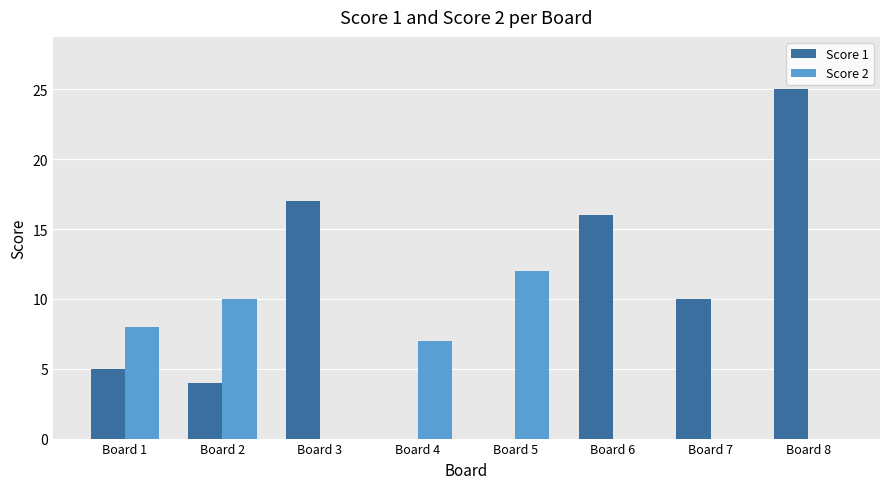

What is the total value across all series at Board 6?

16